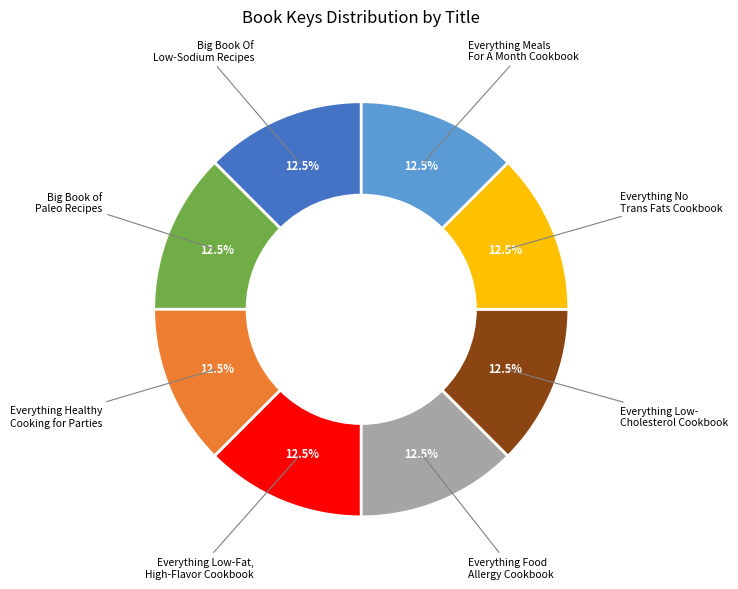

Does any single category account for the majority?

No